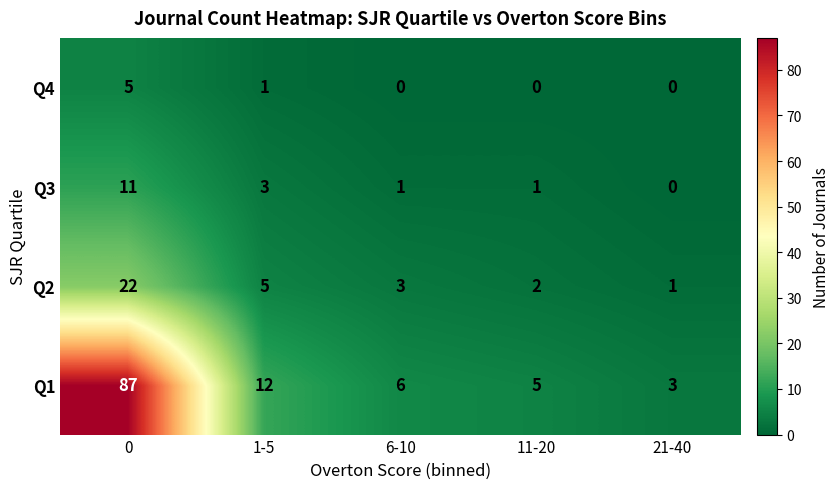

The Q2 series shows 22 at 0. True or false?

True